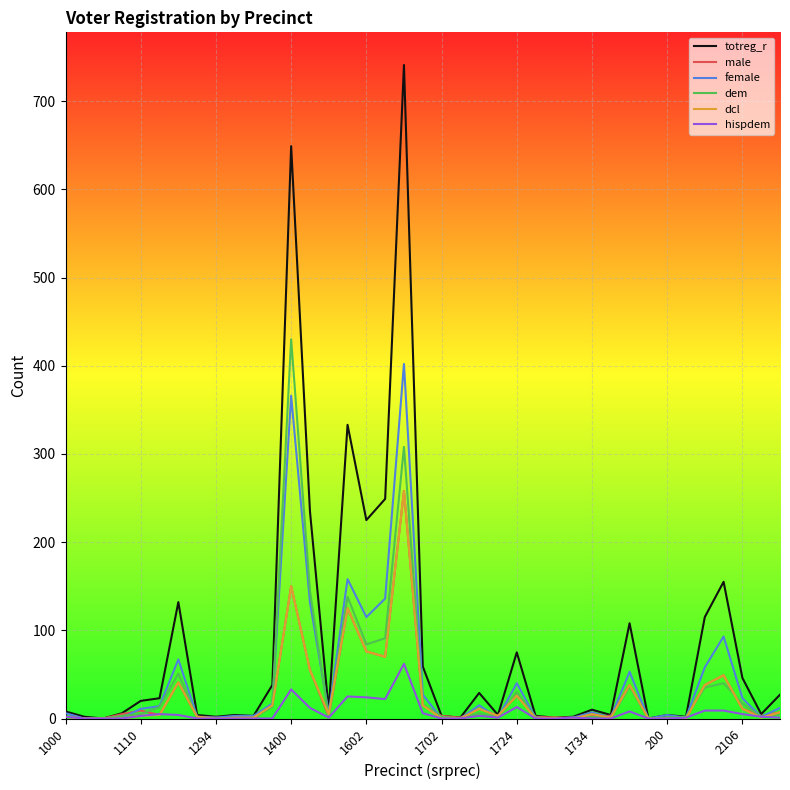

Which series has the largest total across all categories?

totreg_r